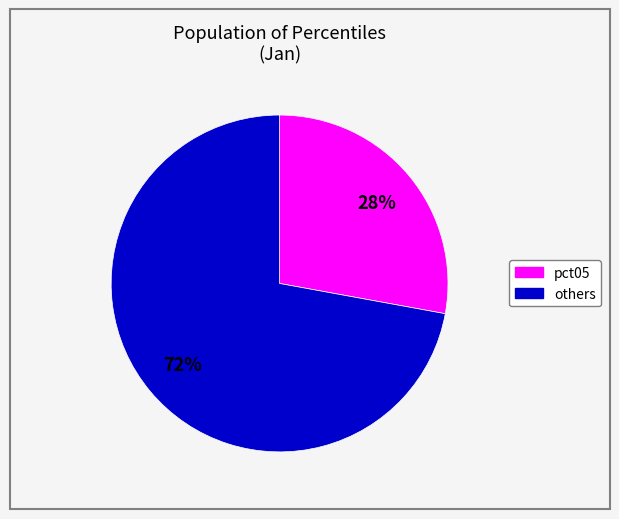

Is there any slice that represents more than half of the pie?

Yes